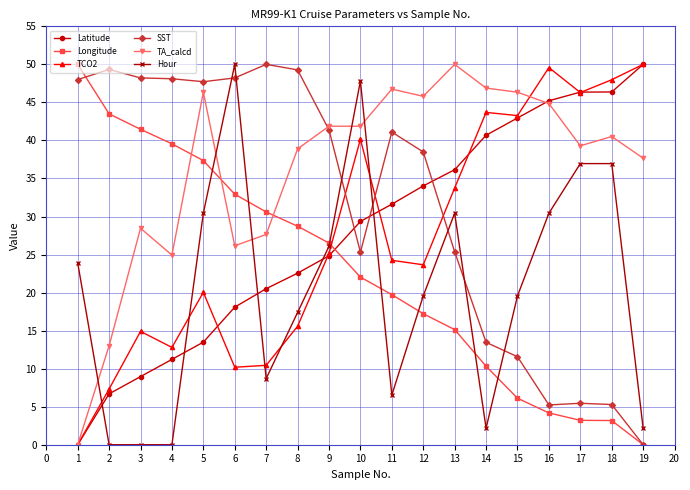

Read the Latitude value at 2.

6.7